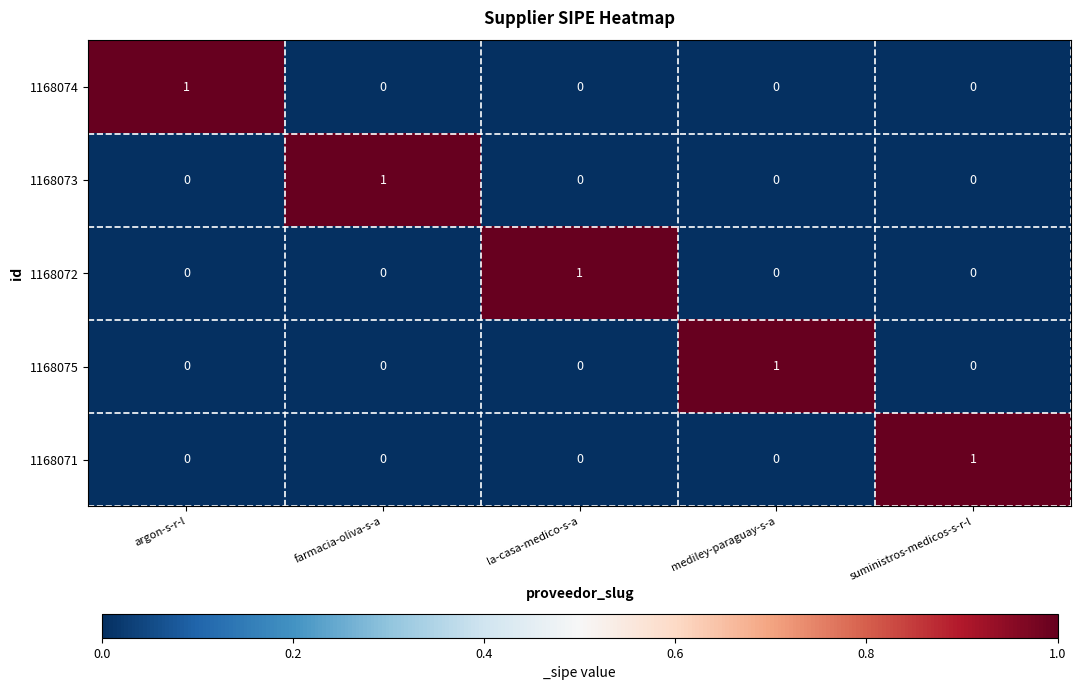

At which label does 1168074 reach its peak?

argon-s-r-l